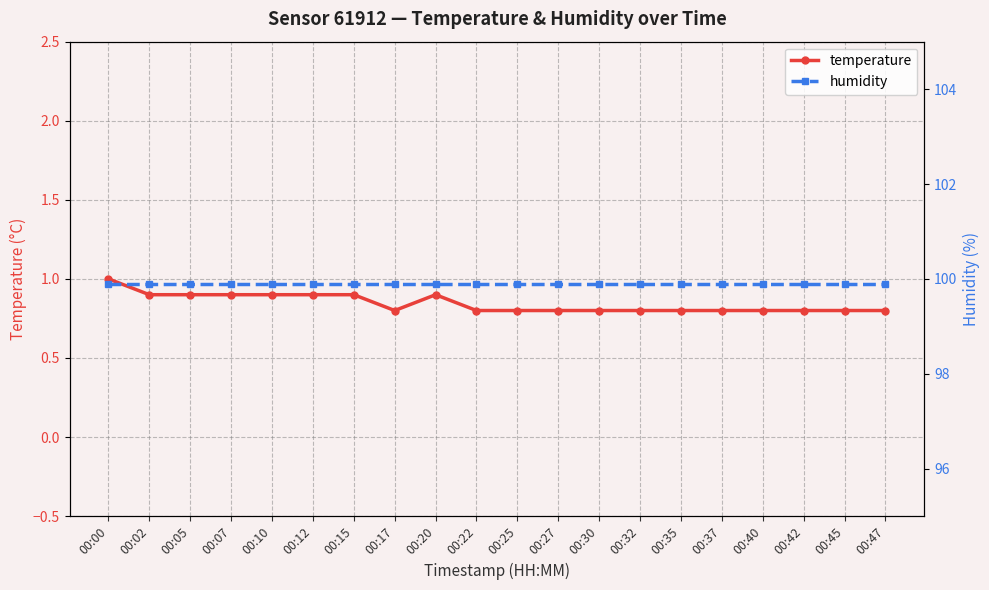

What is the value of the temperature point at the 16th from the left?

0.8